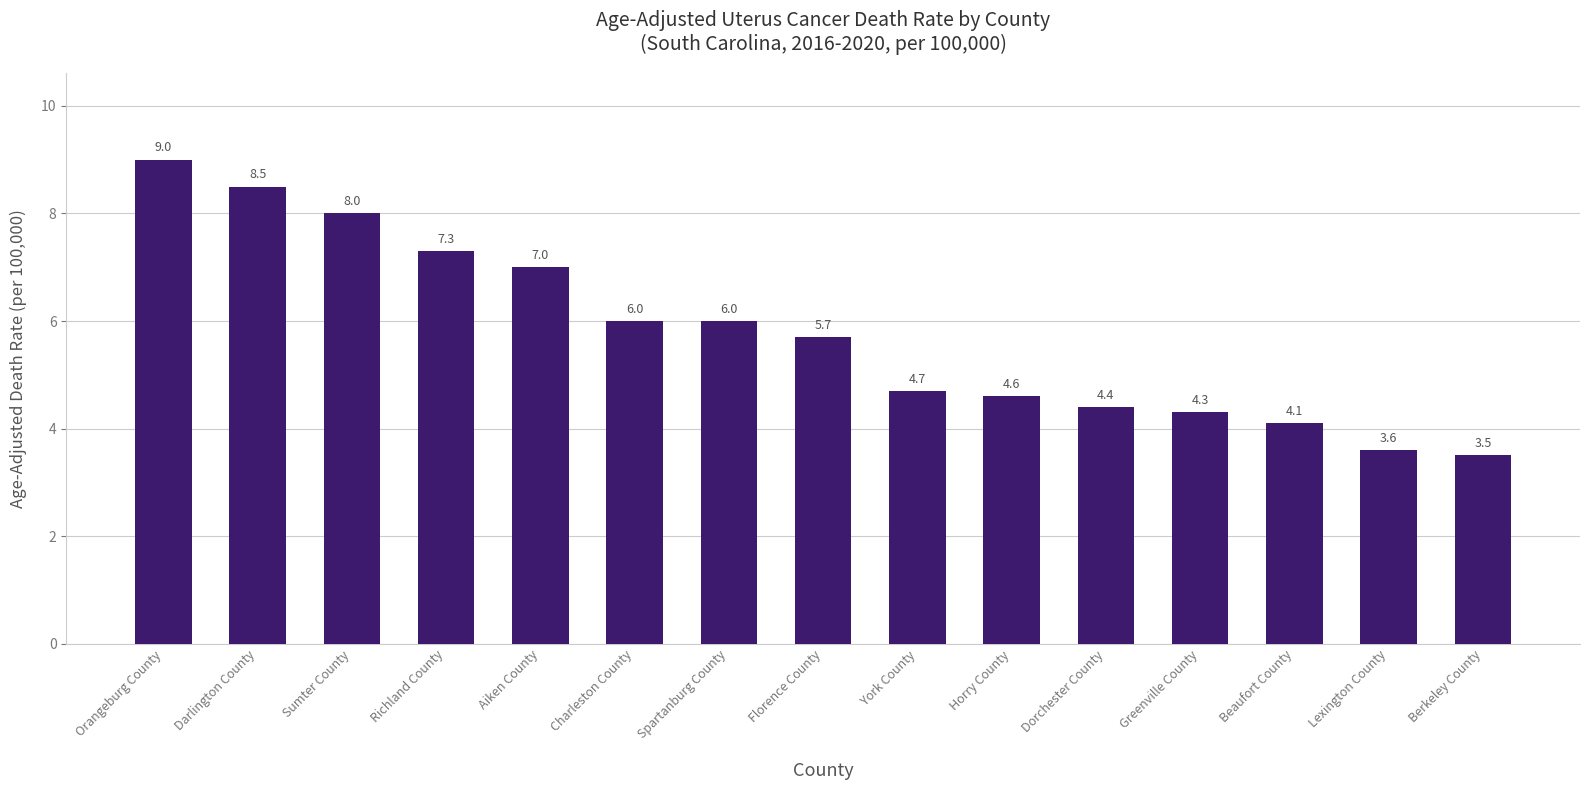

Where does the data first go above 5?

Orangeburg County